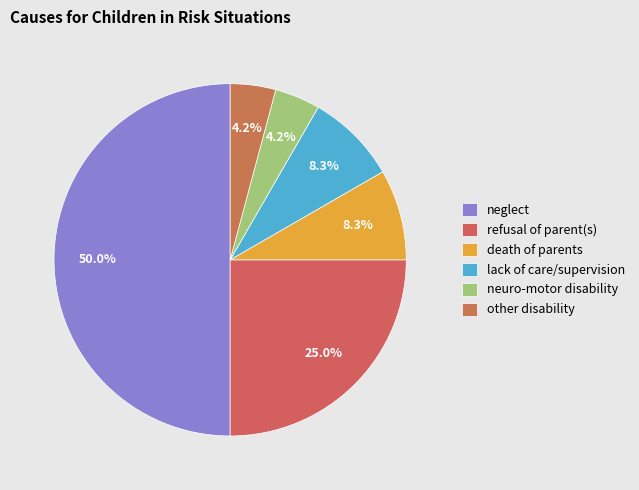

What portion of the pie excludes neglect?

50.0%